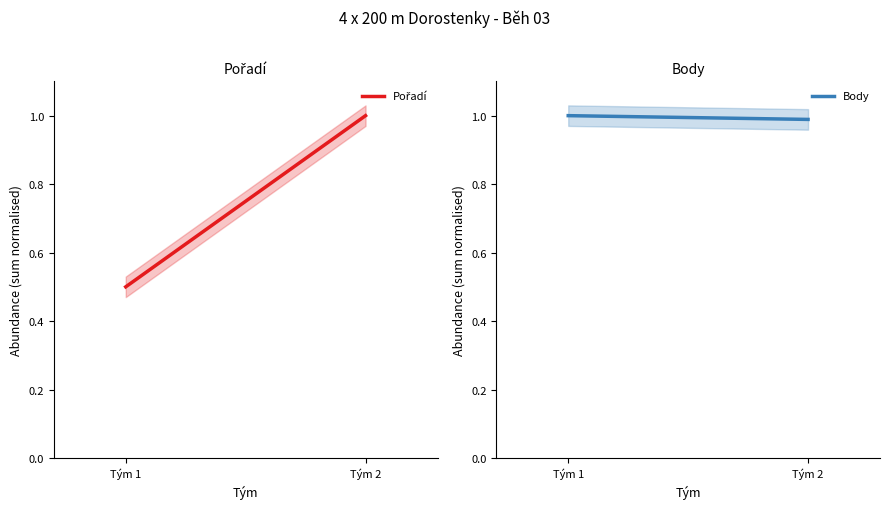

List the series in order of their overall mean, highest first.

Body, Pořadí